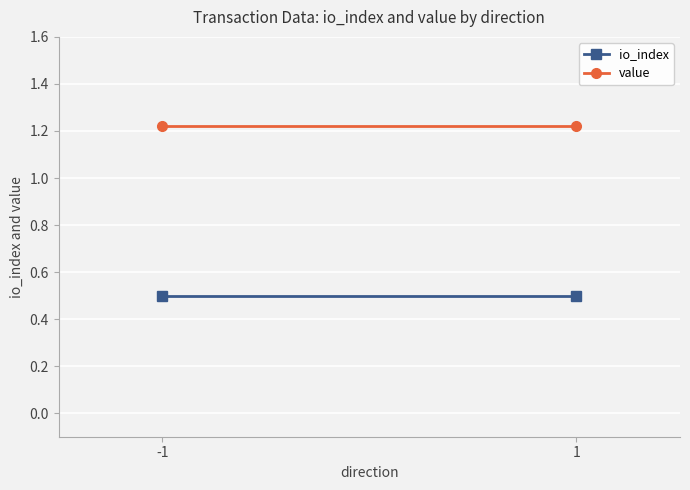

What is the total value across all series at 1?

1.7